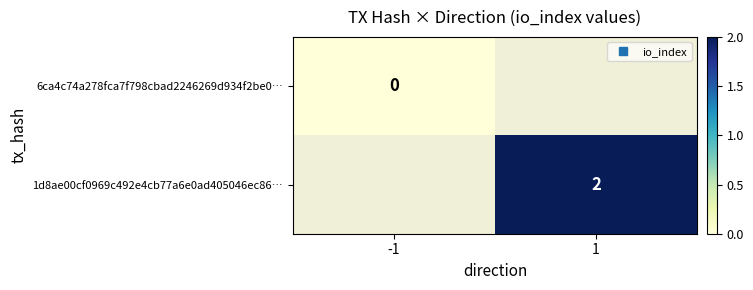

At how many categories does at least one series exceed 1?

1